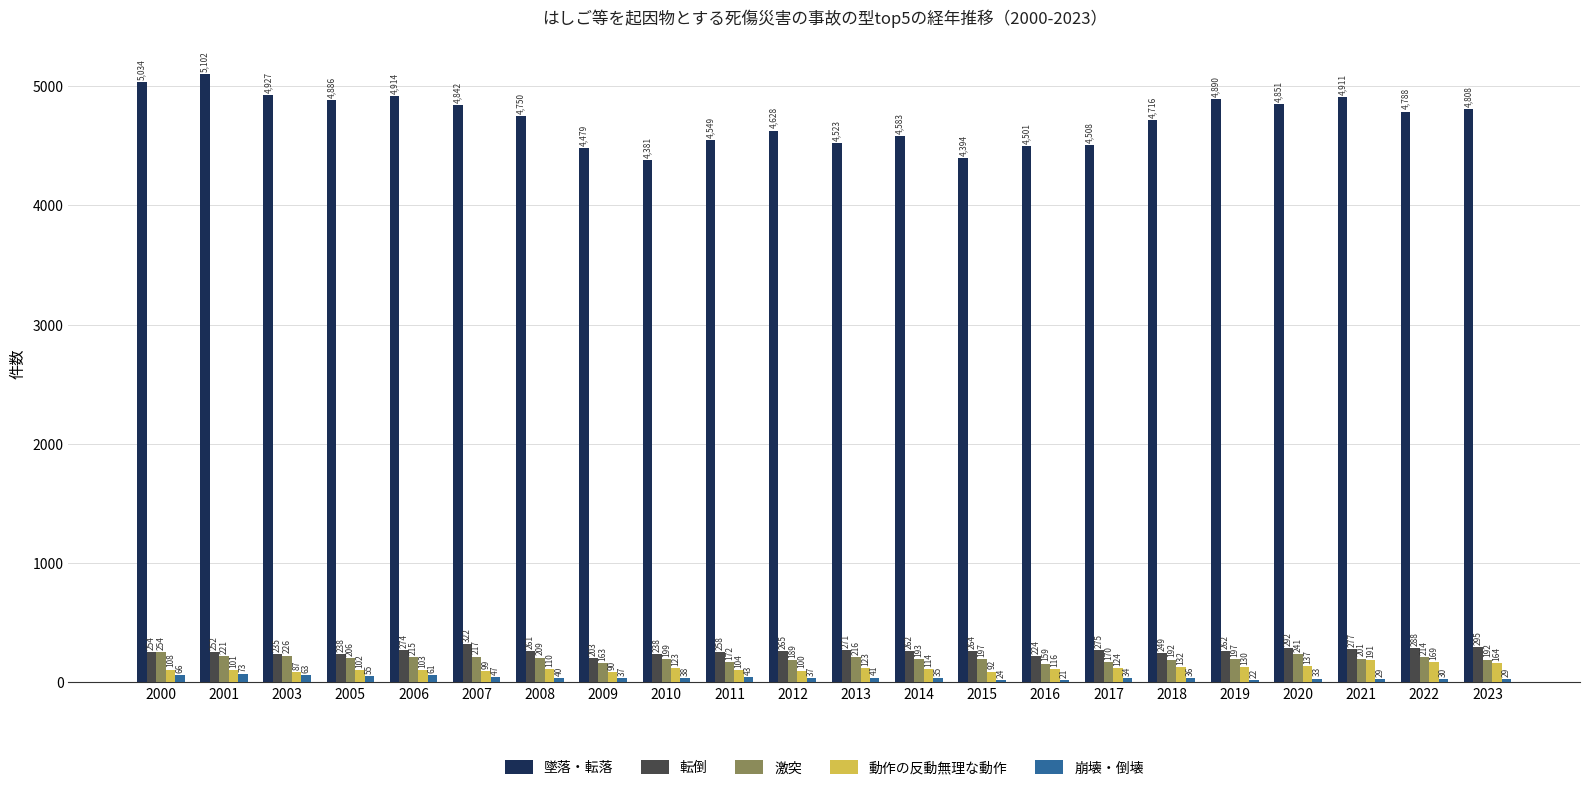

Where does the 墜落・転落 series first go above 4788?

2000